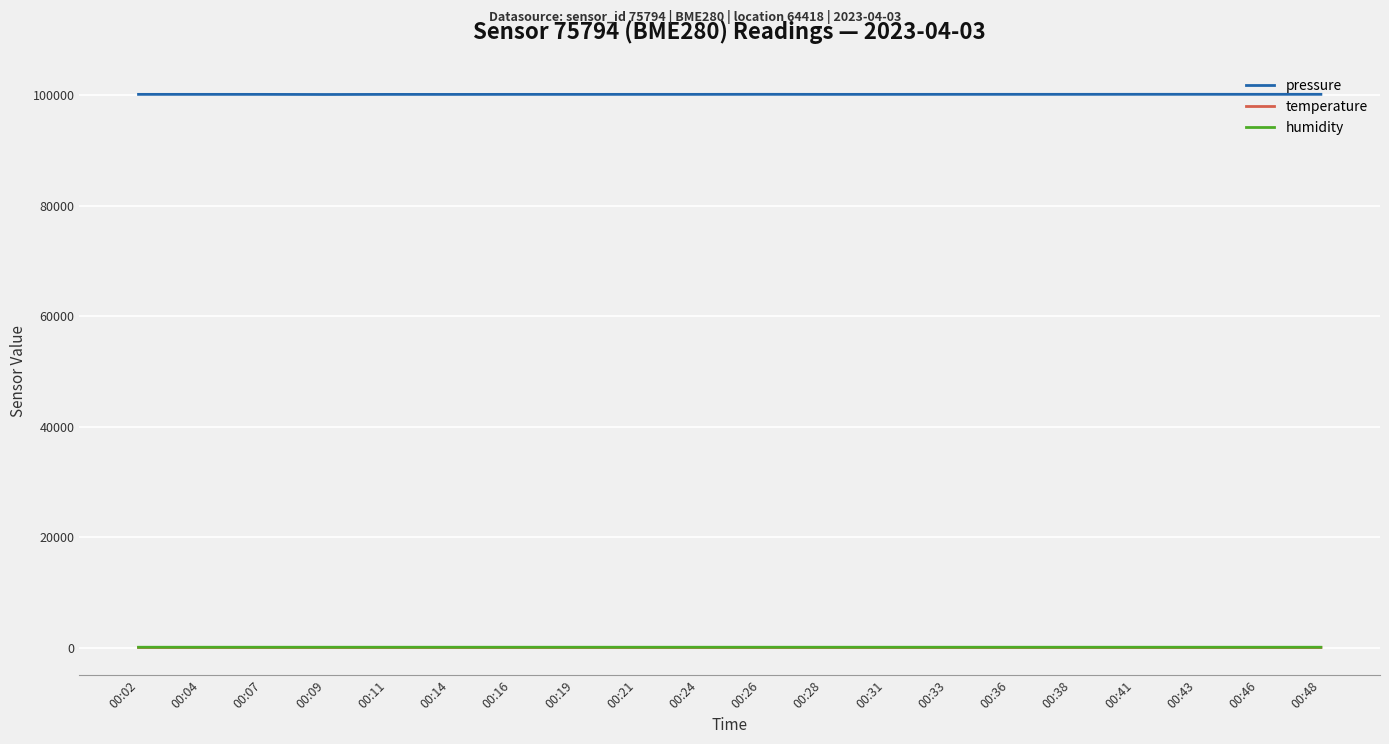

What is the difference between the highest and lowest values at 00:11?

100188.8